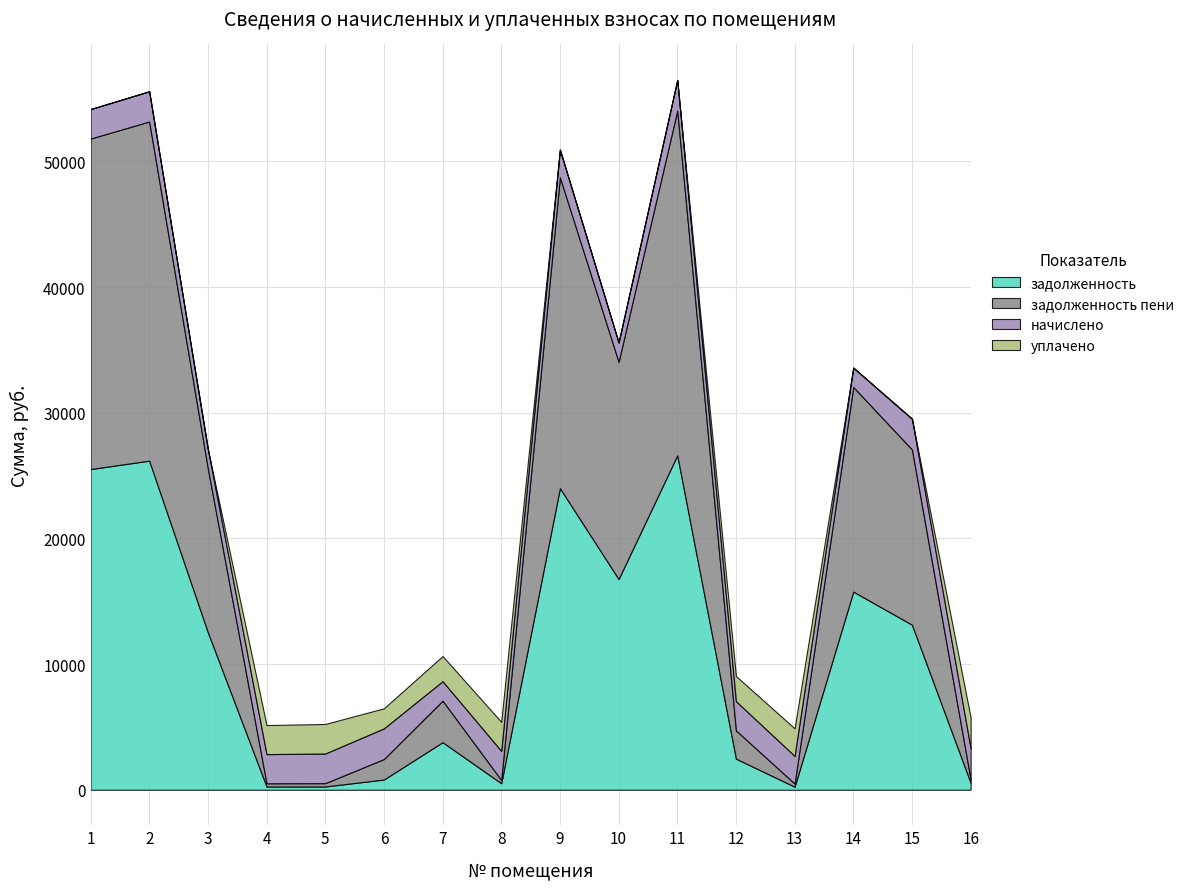

What is the difference between the second highest and second lowest values in the задолженность пени series?

26729.5